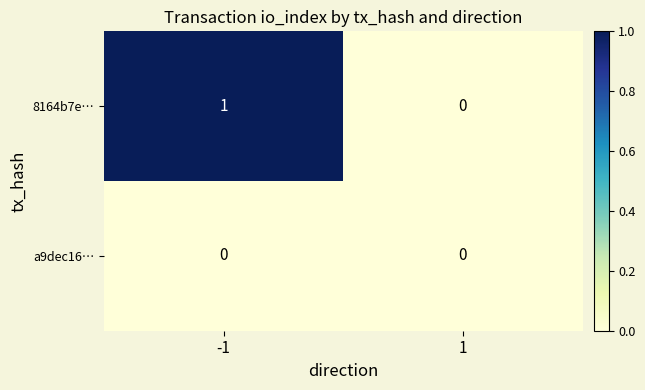

The value of 8164b7e… at 1 is 0. True or false?

True